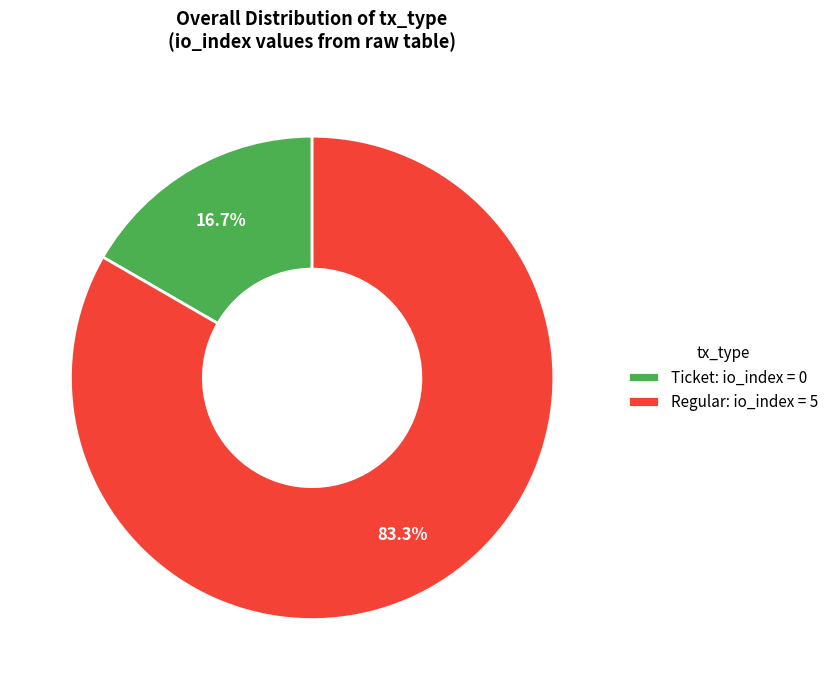

Which category accounts for the majority?

Regular: io_index = 5